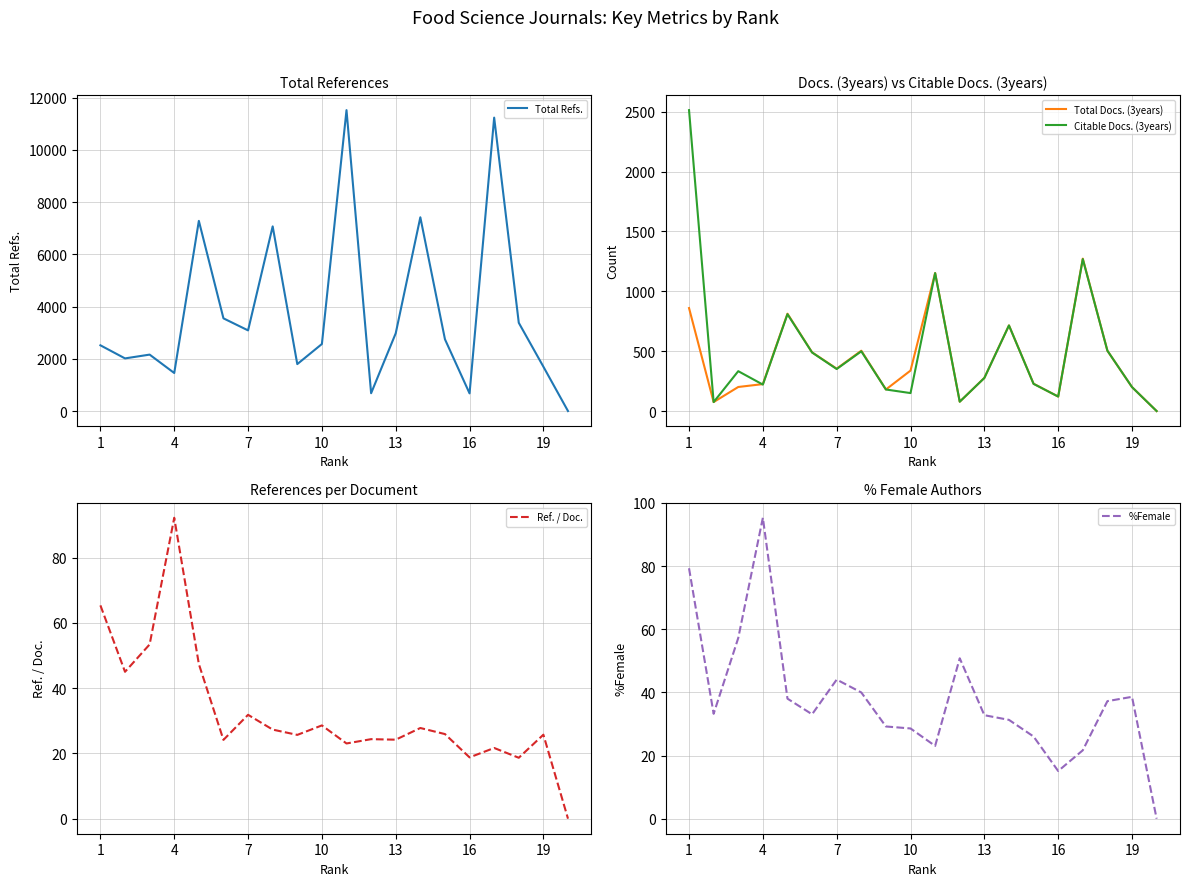

True or false: Ref. / Doc. has a value of 28.6 at 10.

True